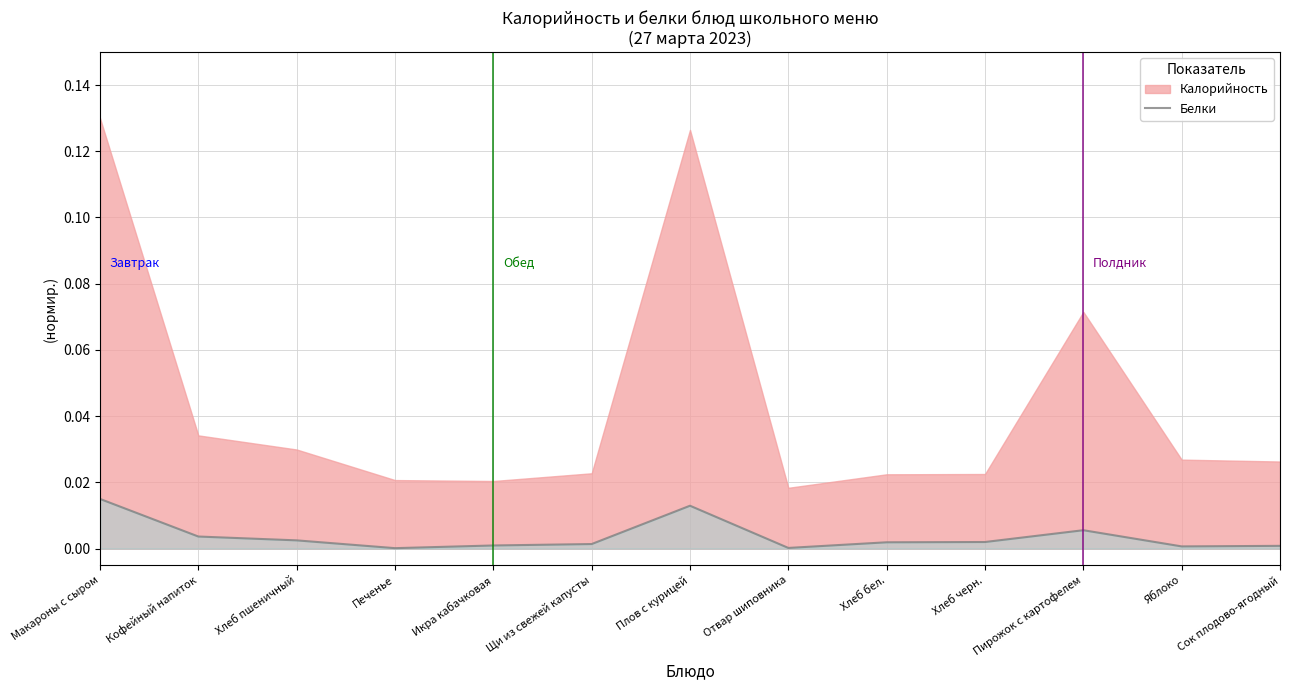

What is the label of the 4th point from the left?

Печенье